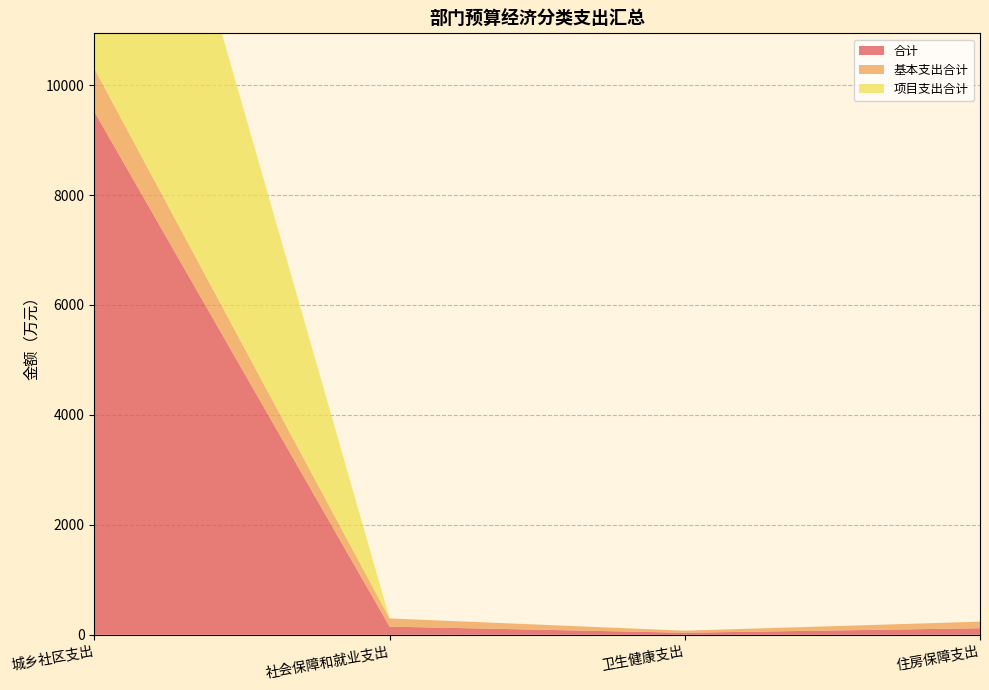

Reading left to right, transcribe all the data shown in this chart.

合计: 9514.3	149.1	37.4	119.4
基本支出合计: 783.8	149.1	37.4	119.4
项目支出合计: 8730.6	0.0	0.0	0.0